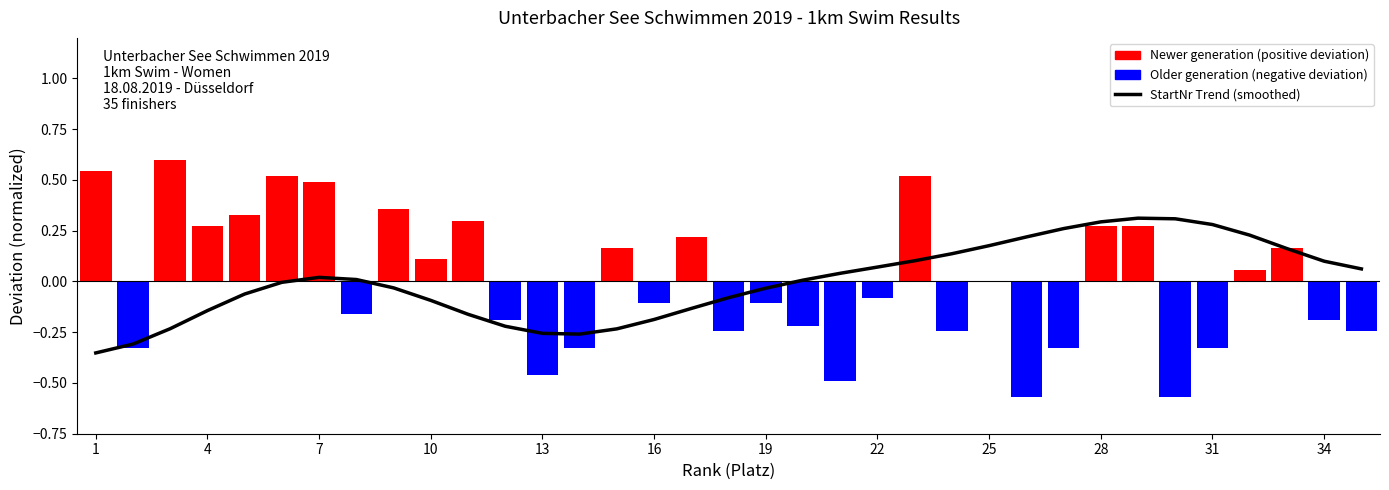

At which label does Birth Year Deviation (JG) first exceed 0?

1